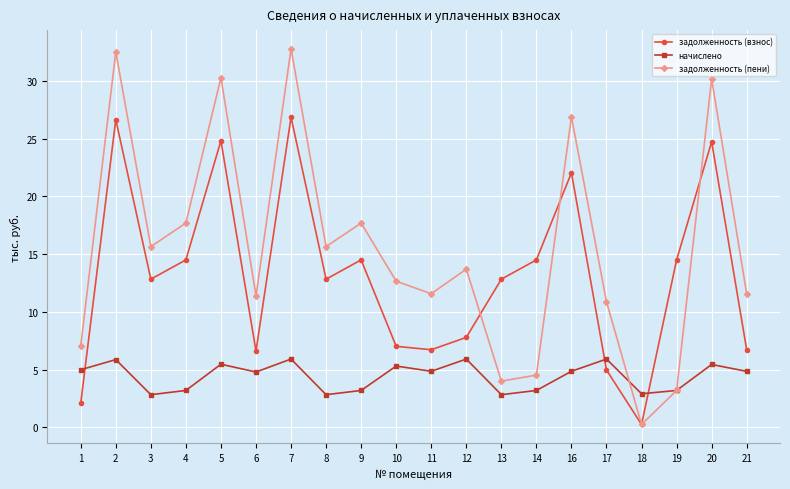

What is the sum of all начислено values?

88.3